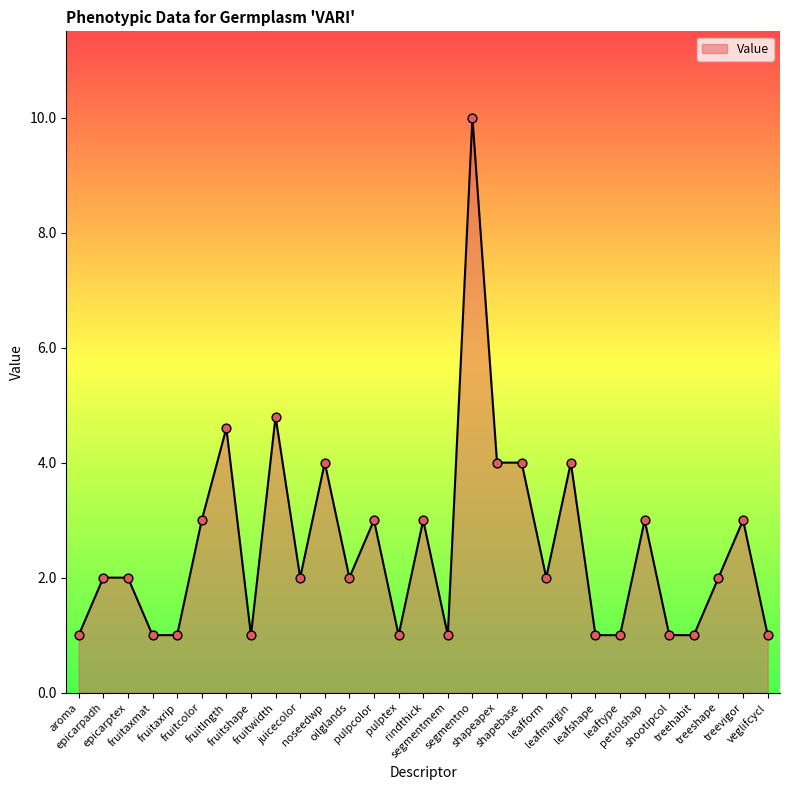

What is the ratio of the value at segmentmem to the value at pulptex?

1.0